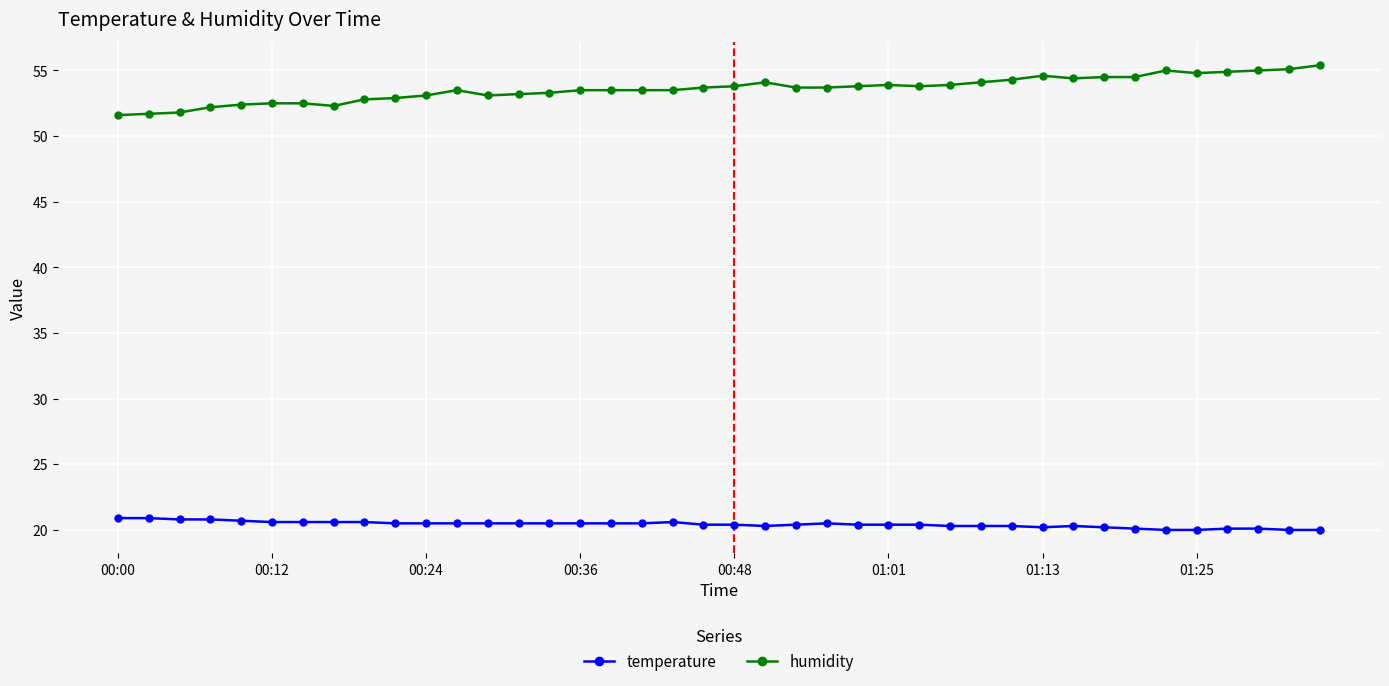

How many categories are shown in the chart?

40